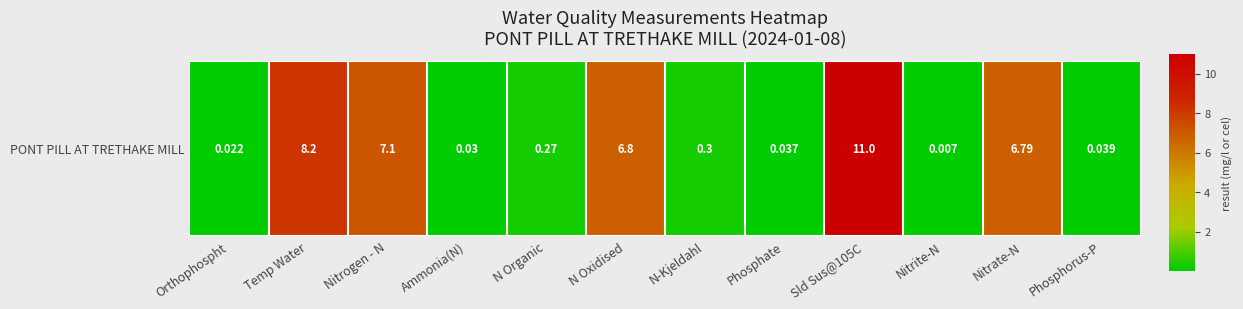

Where is the data nearest to the value 5?

Nitrate-N